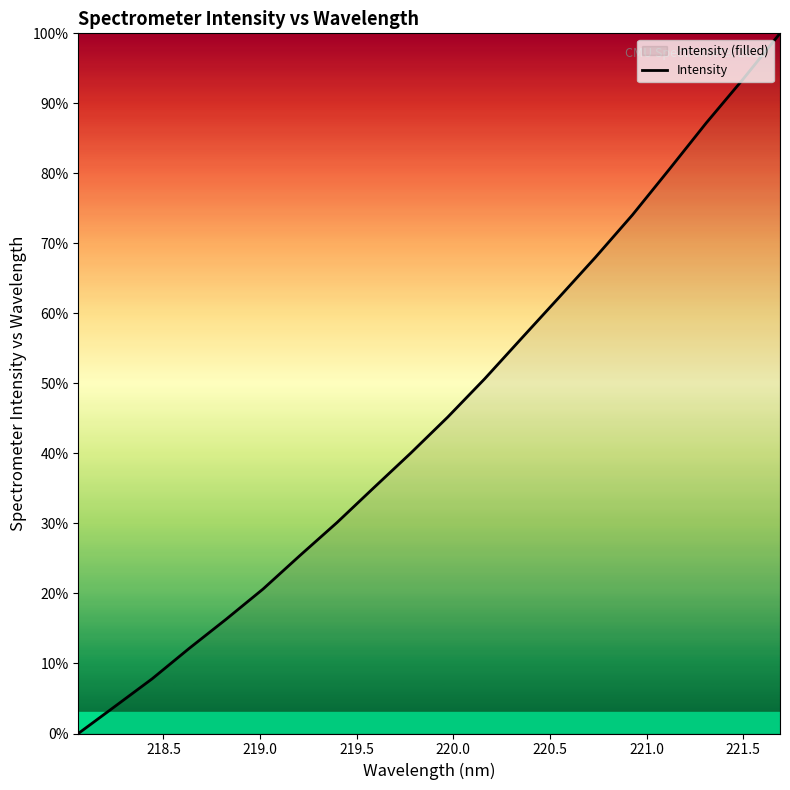

What is the difference between the maximum and minimum values?

1.0